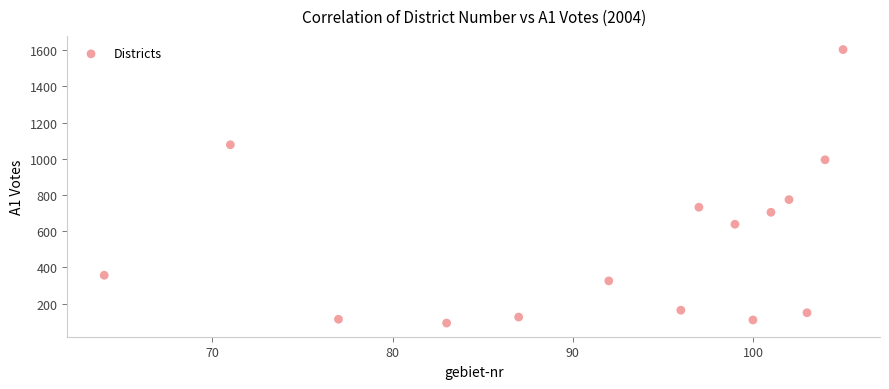

What is the range of X values (max minus min)?

41